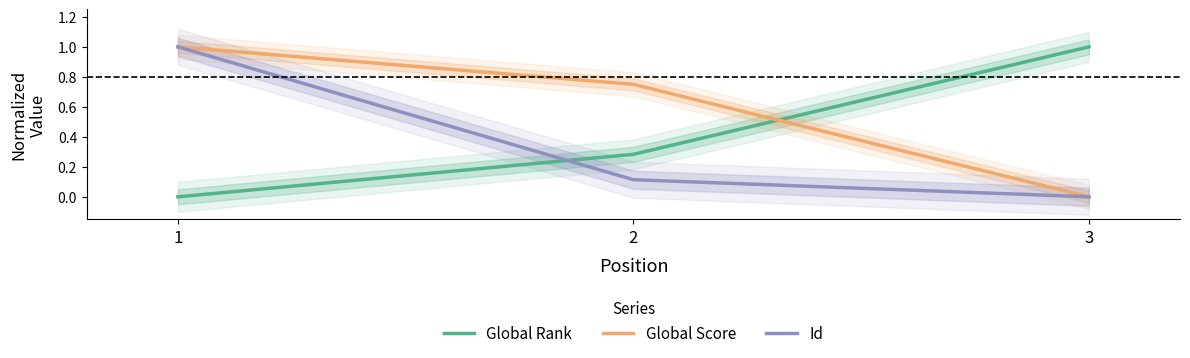

Which series has the largest range (max minus min)?

Global Rank